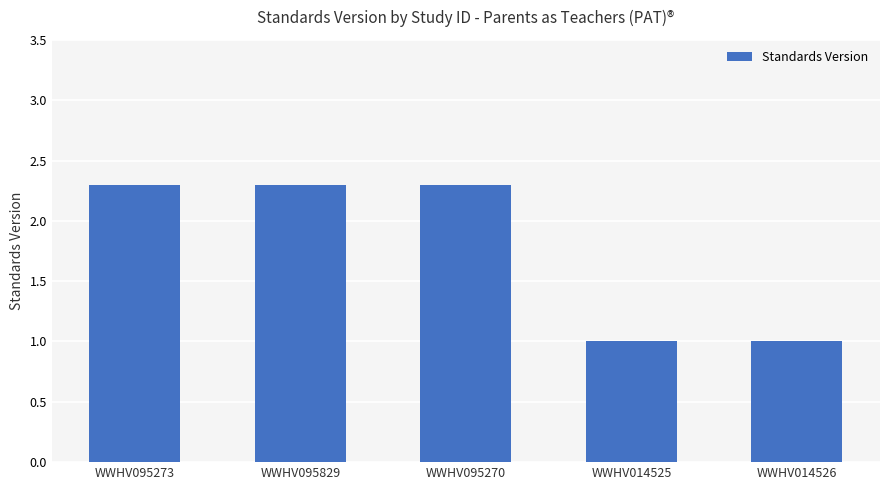

How many data points are above 2?

3